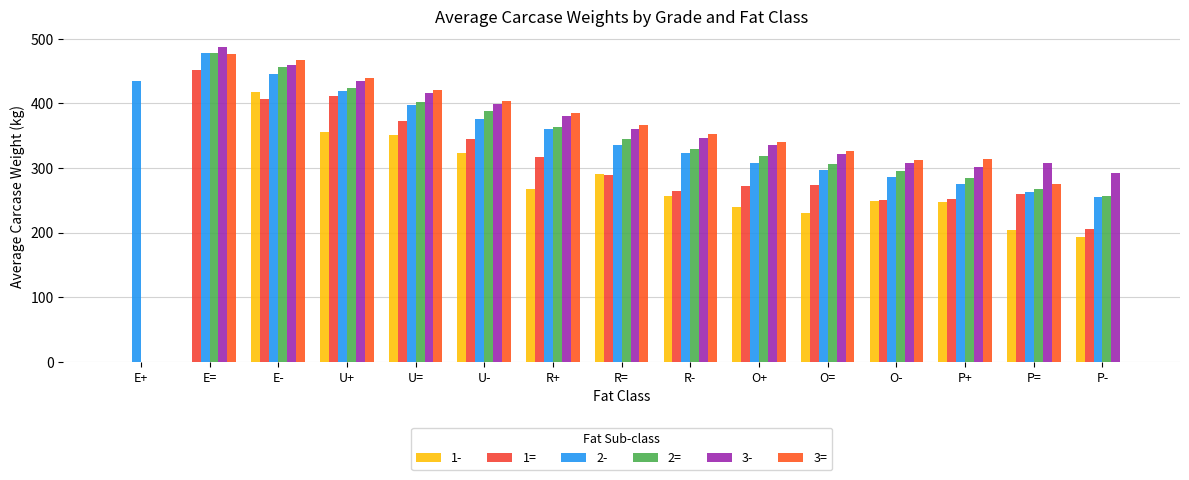

How many groups of bars are there?

15